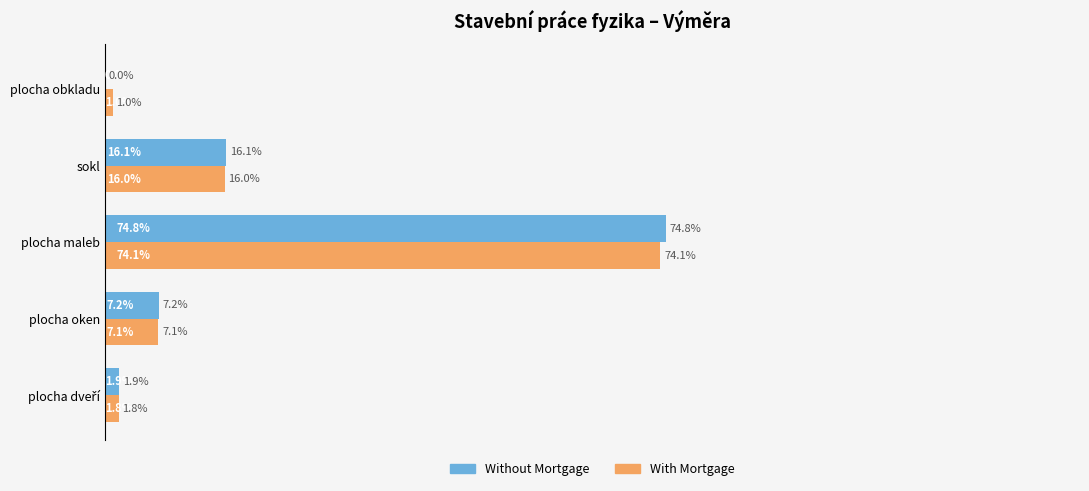

Where is Without Mortgage nearest to the value 37?

sokl